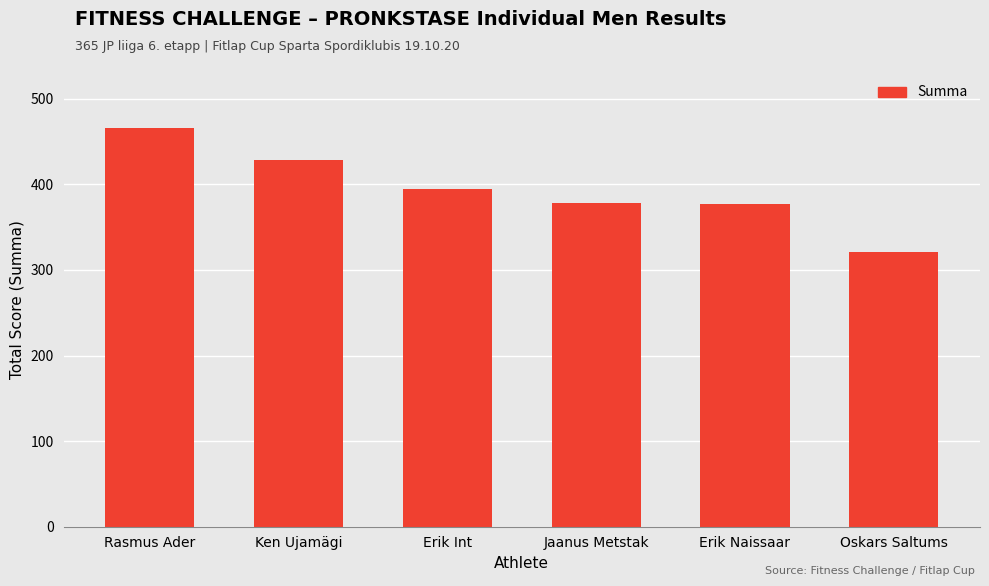

What is the change in value from Ken Ujamägi to Erik Naissaar?

-51